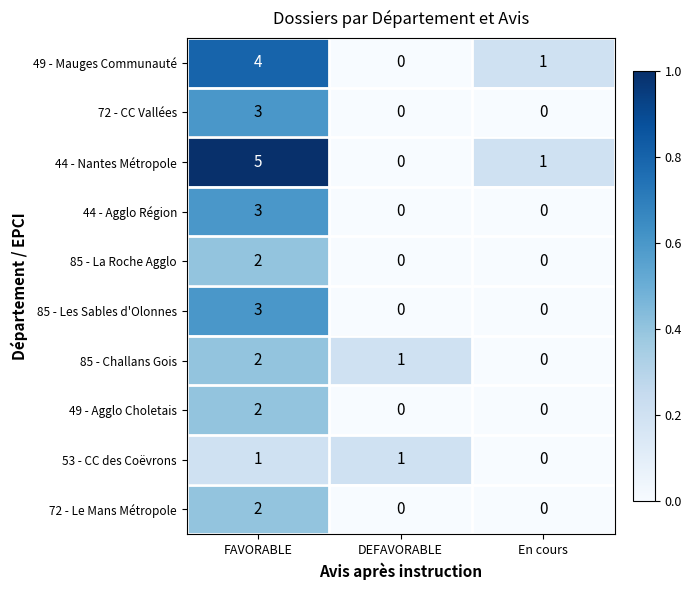

Which series changed the most between FAVORABLE and DEFAVORABLE?

44 - Nantes Métropole